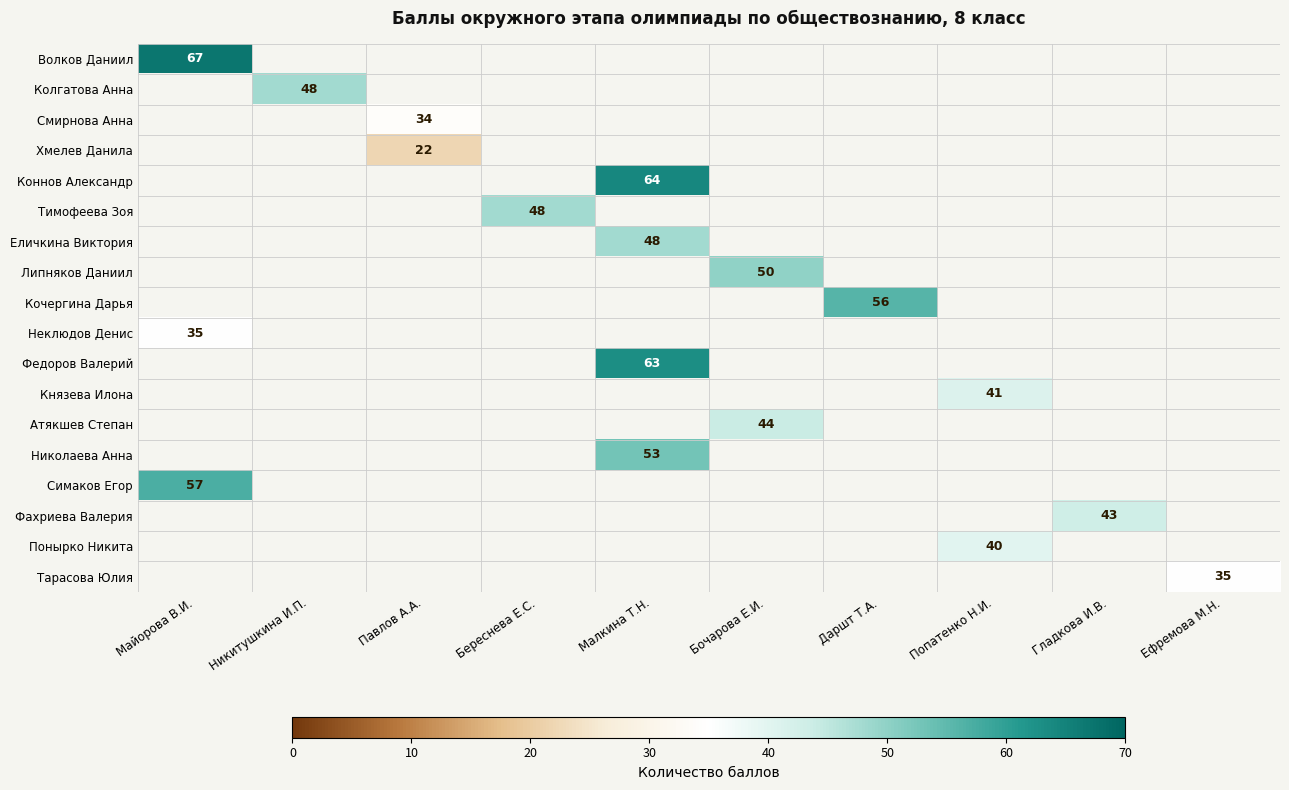

The value of Волков Даниил at Майорова В.И. is 67. True or false?

True